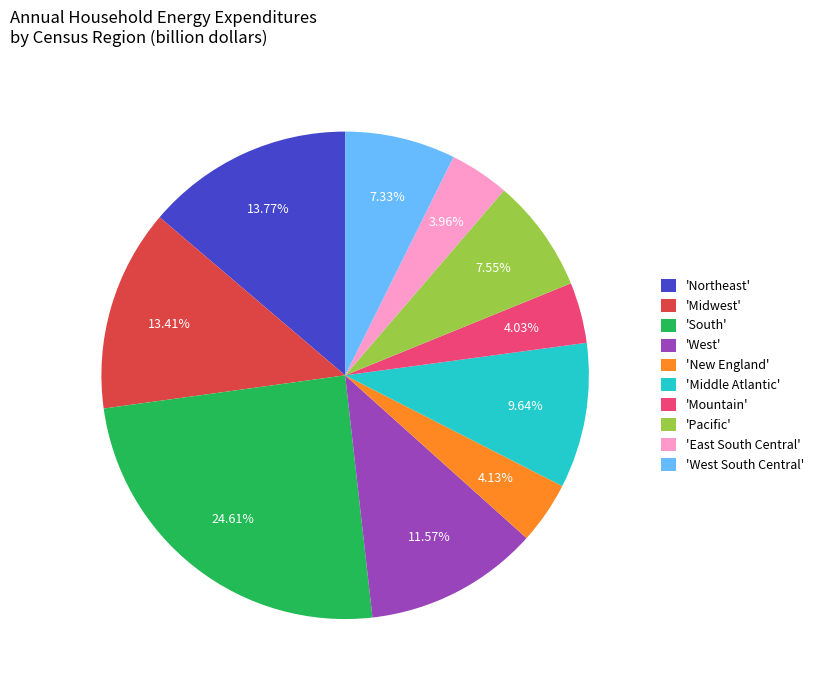

Which has a higher value, 'Mountain' or 'West South Central'?

'West South Central'